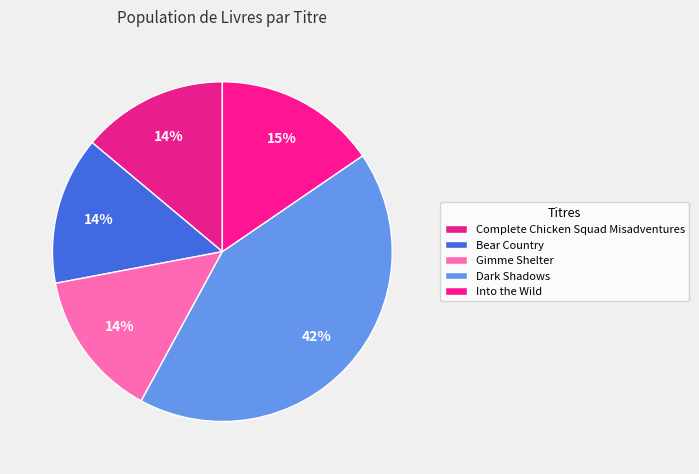

What percentage is NOT represented by Into the Wild?

84.5%